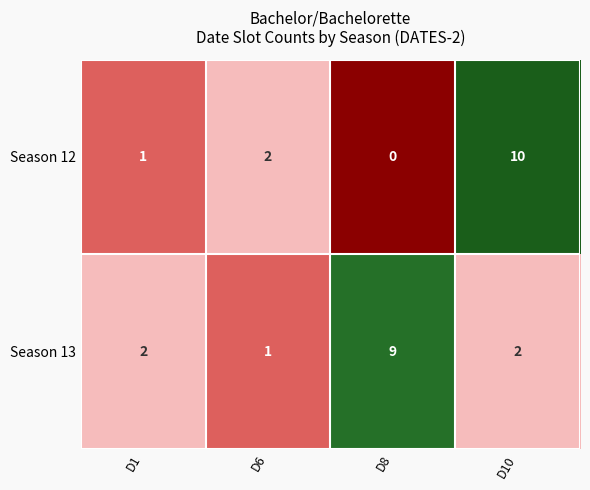

At which category does the chart reach its peak across all series?

D10